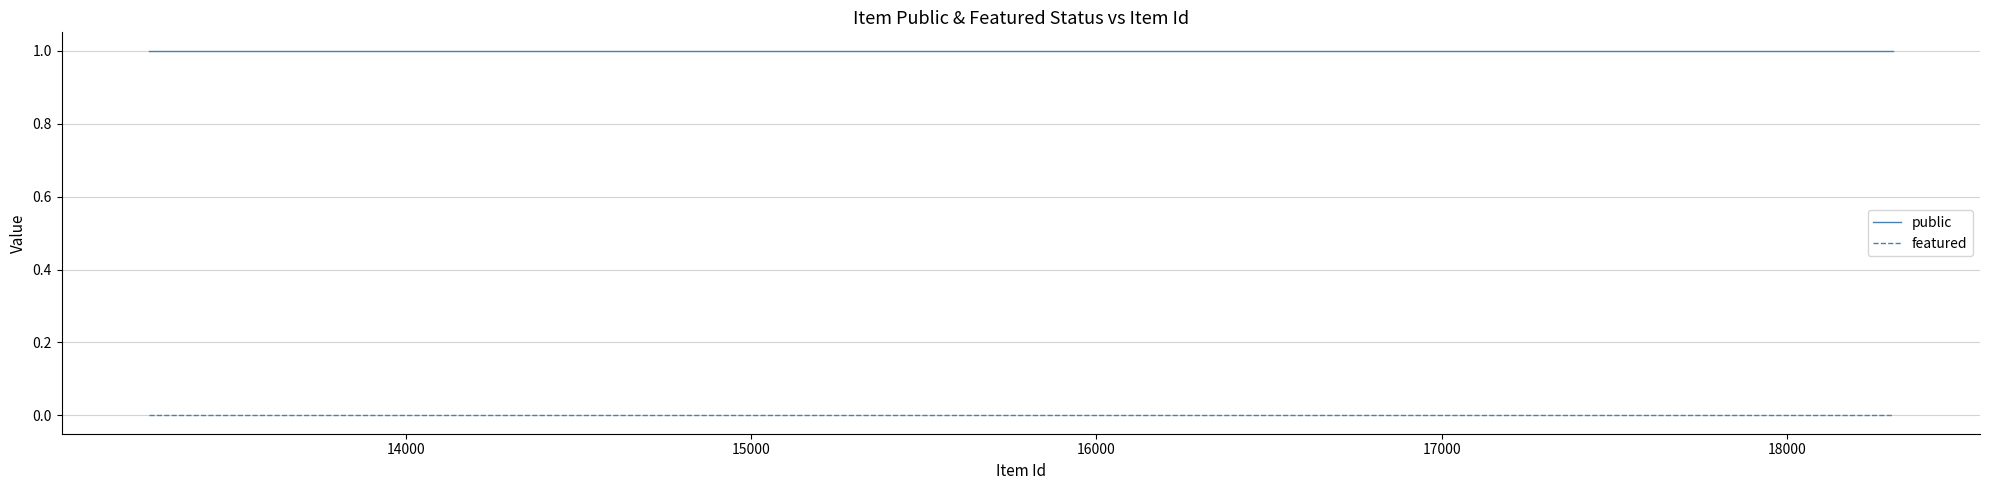

Rank the series by their maximum value, from highest to lowest.

public, featured